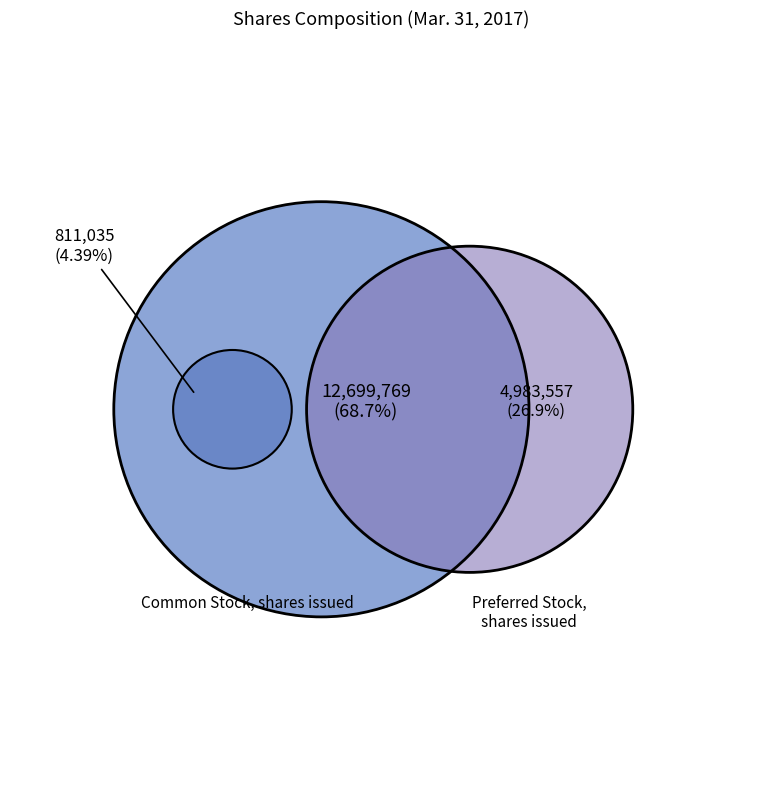

What percentage is the Common Stock, shares issued slice, to the nearest percent?

69%